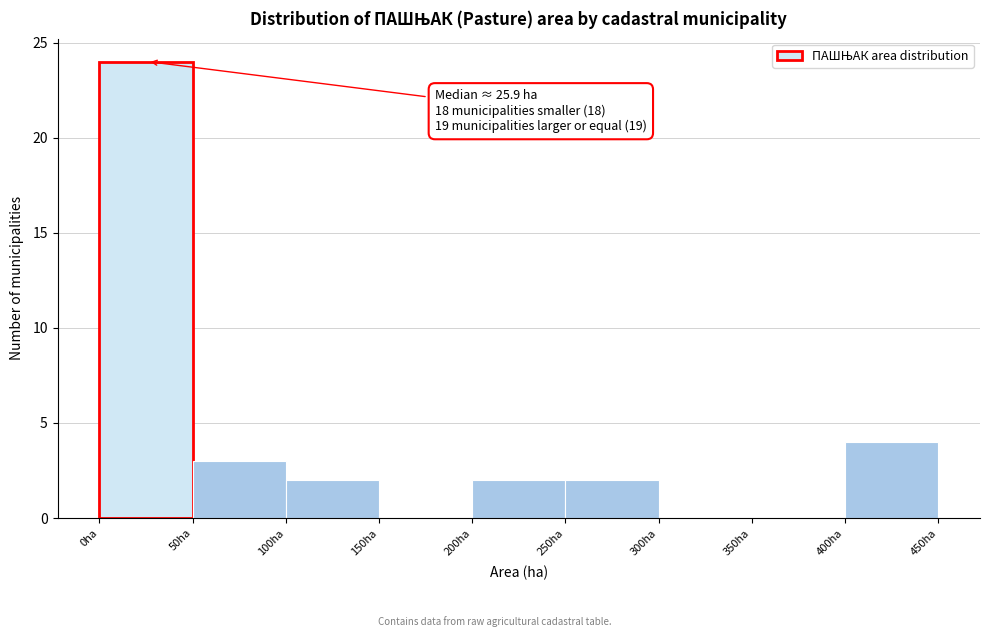

Over which range of the x-axis is the bar tallest?

0 to 50